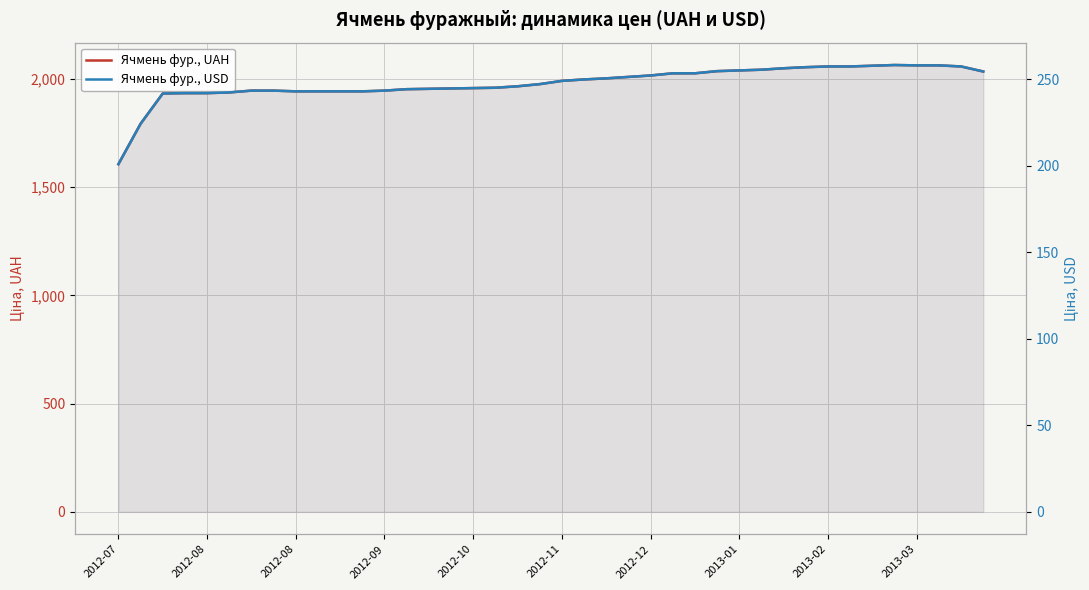

How many lines are shown in the chart?

2